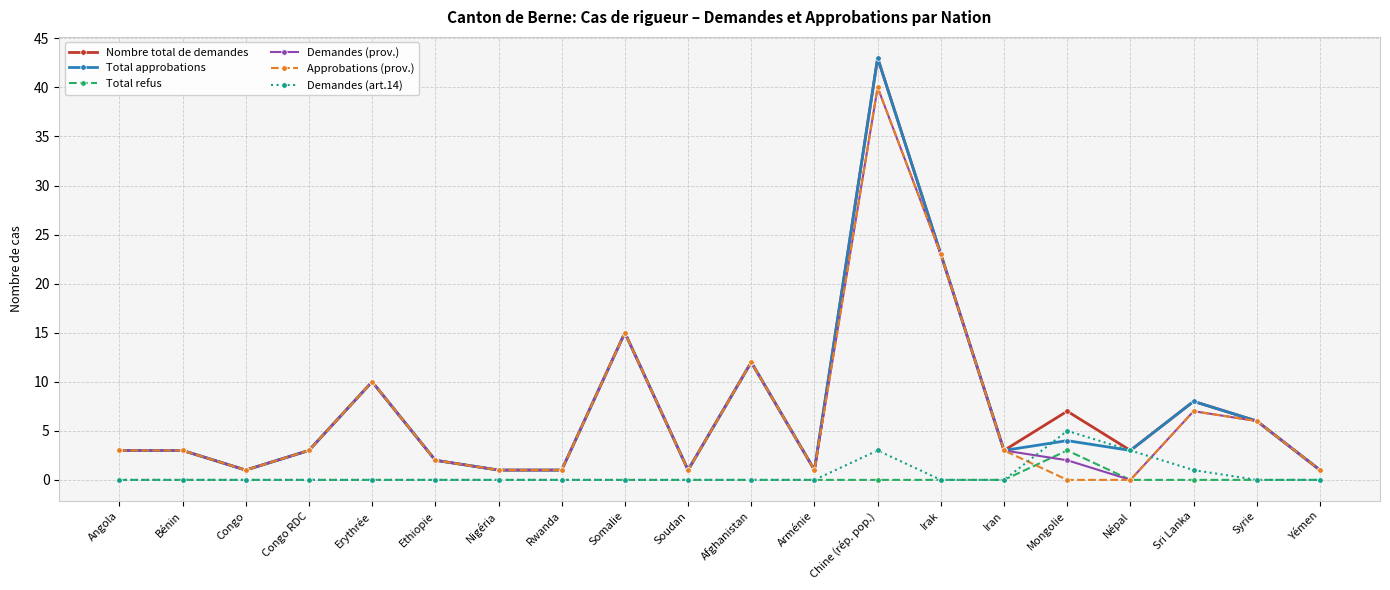

Which series ends up on top after the final intersection of Approbations (prov.) and Demandes (art.14)?

Approbations (prov.)